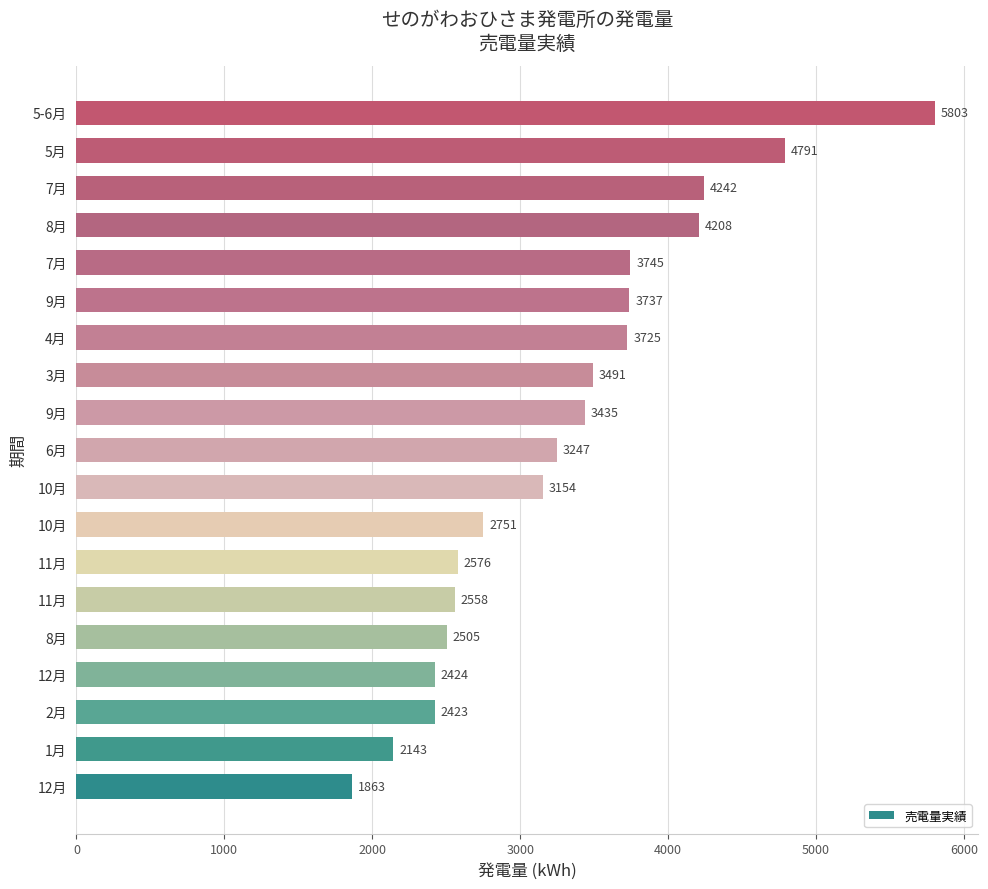

How many bars are there in total?

19